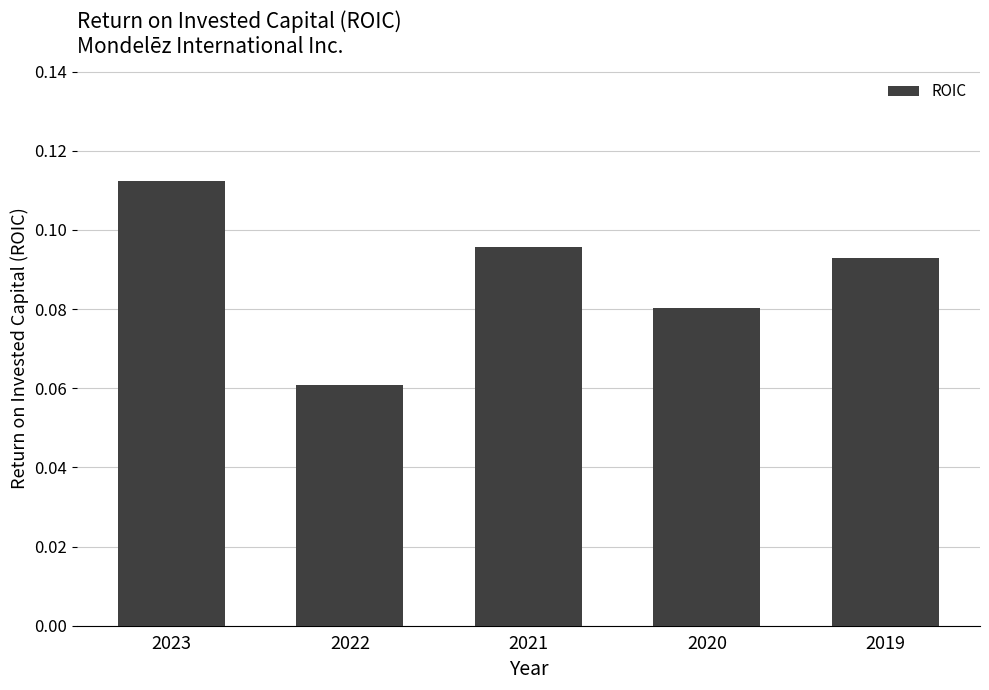

The value at 2019 is 0.0. True or false?

False